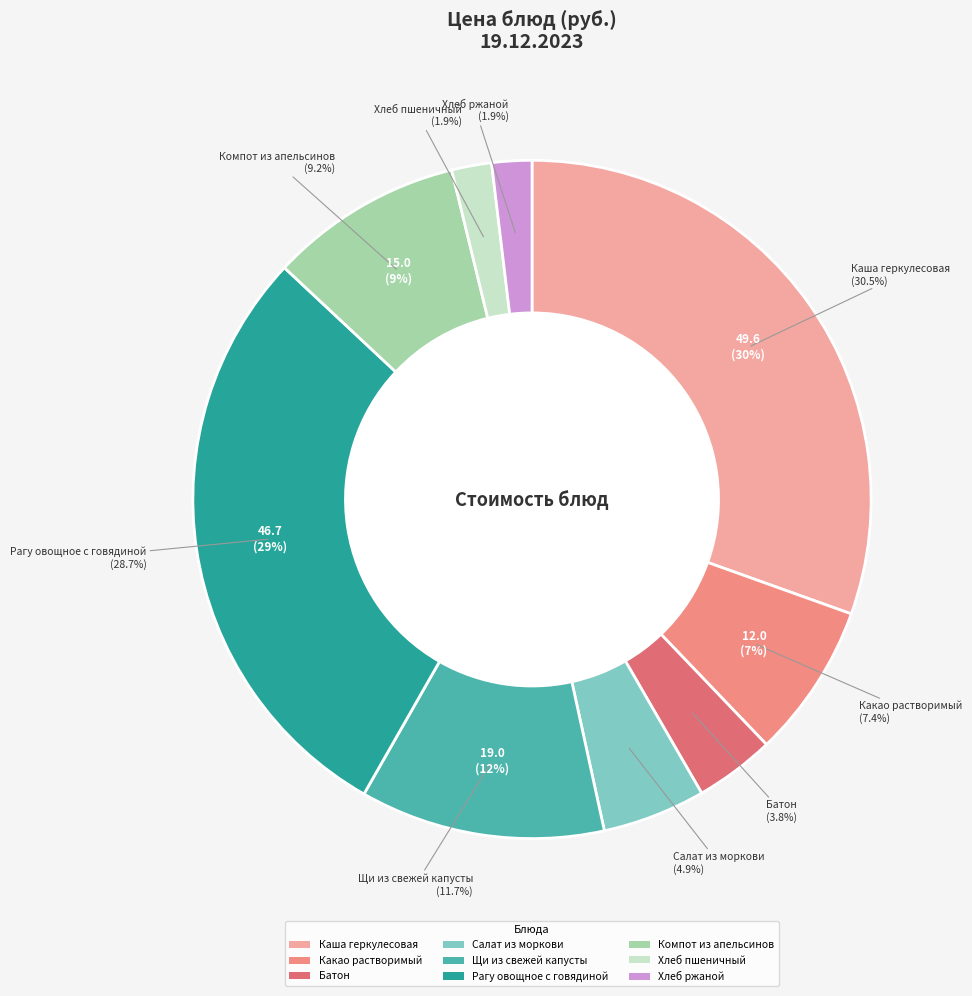

To the nearest percent, what is the difference between the Каша геркулесовая and Компот из апельсинов slice percentages?

21%